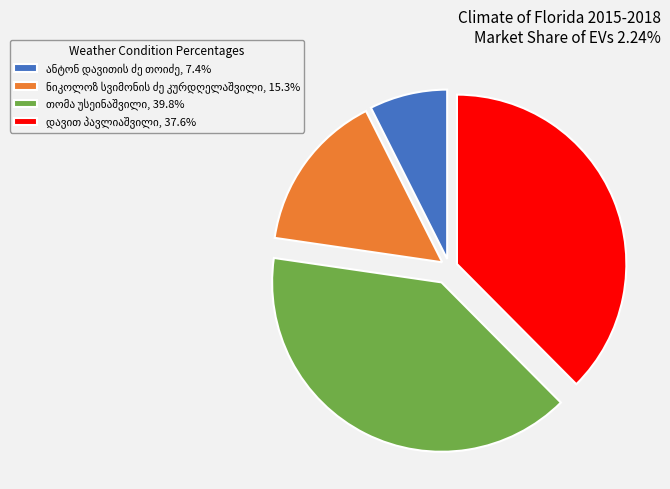

Is there any slice that represents more than half of the pie?

No